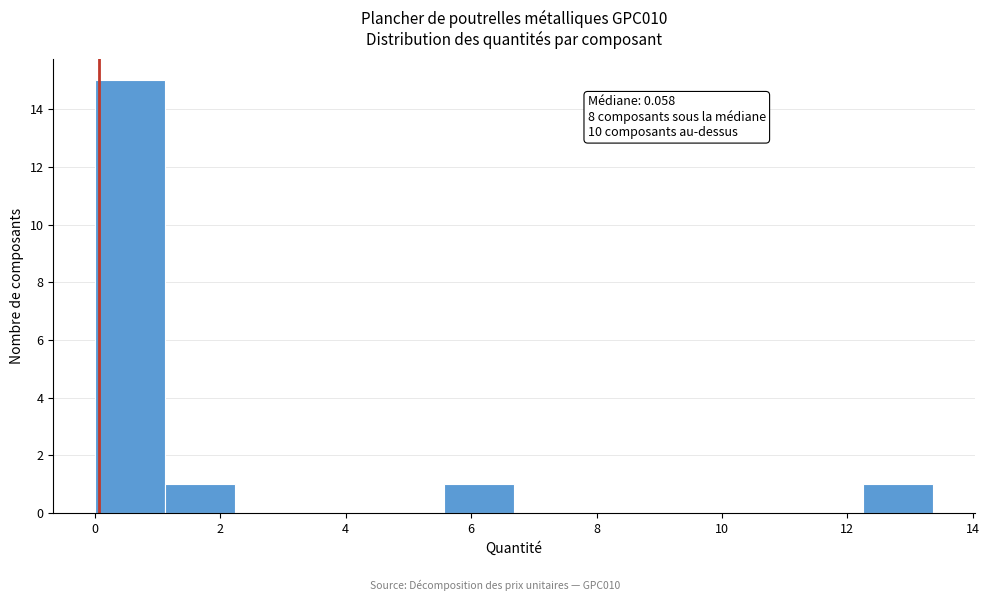

Which range on the x-axis has the tallest bar?

0.0 to 1.2